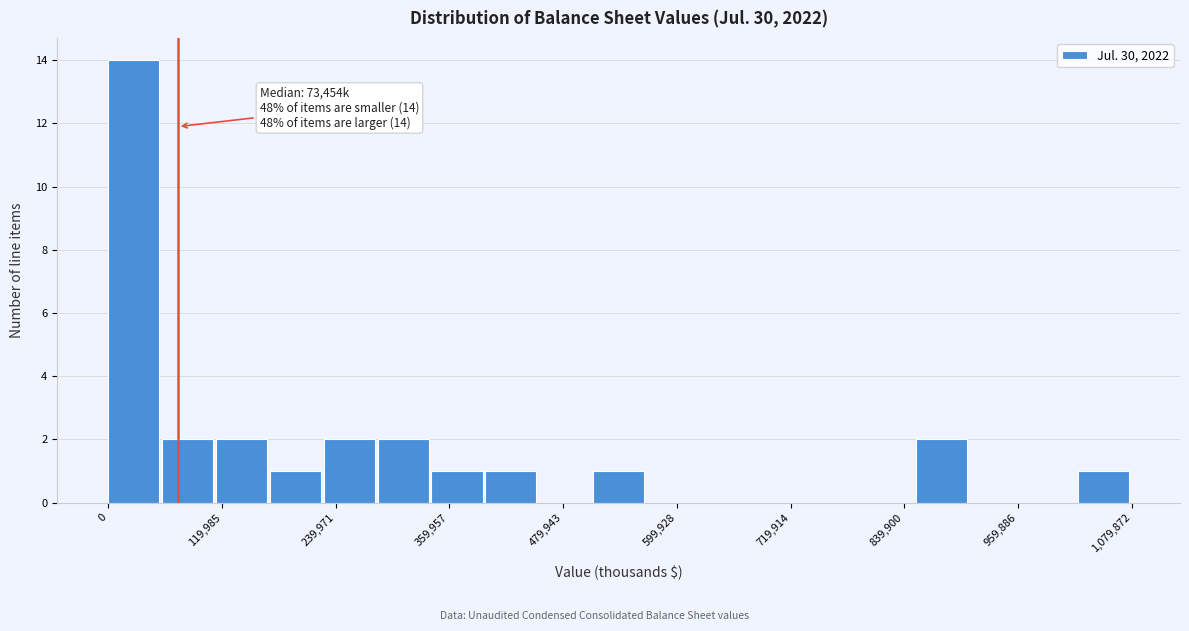

Read against the x-axis, roughly where is the centre of the tallest bar?

20000